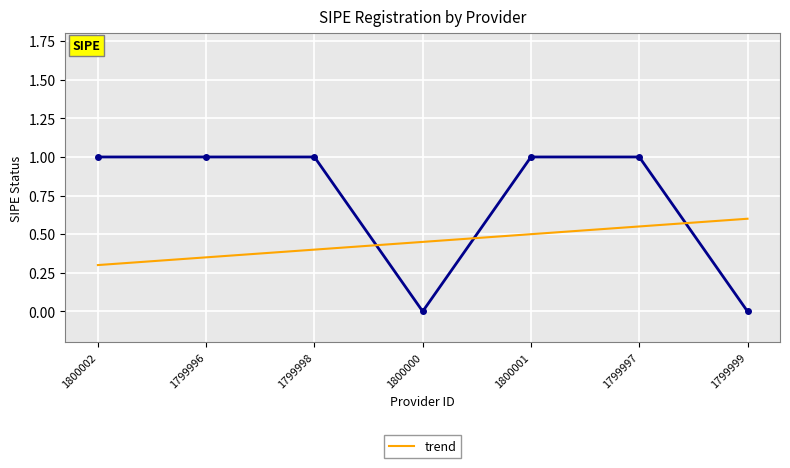

What is the change in value from 1800001 to 1799997?

+0.1